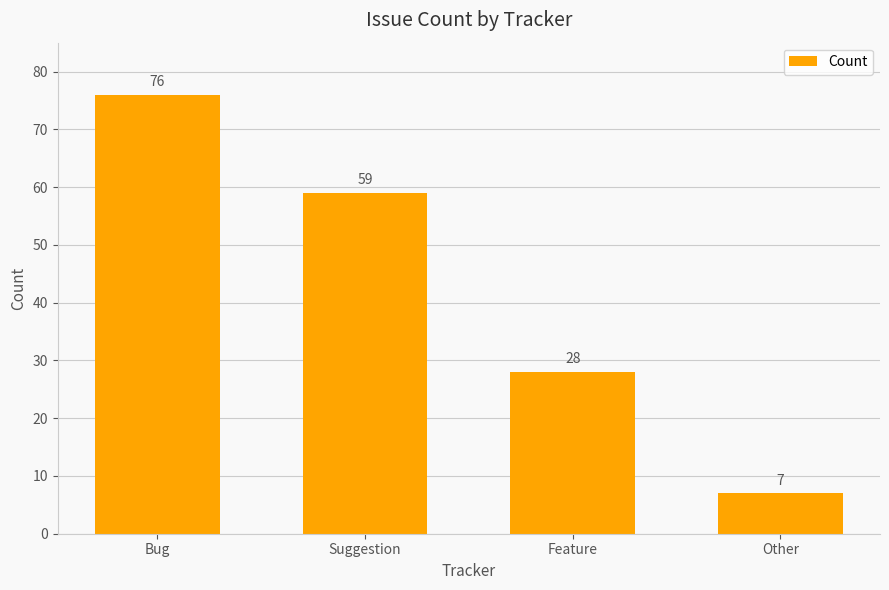

What is the difference between the maximum and minimum values?

69